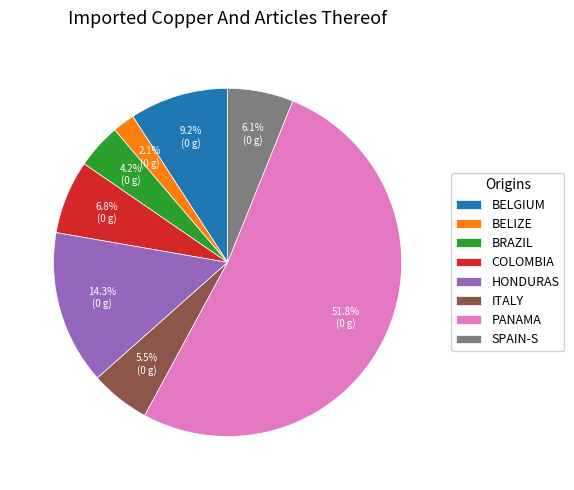

Which slice is the smallest?

BELIZE